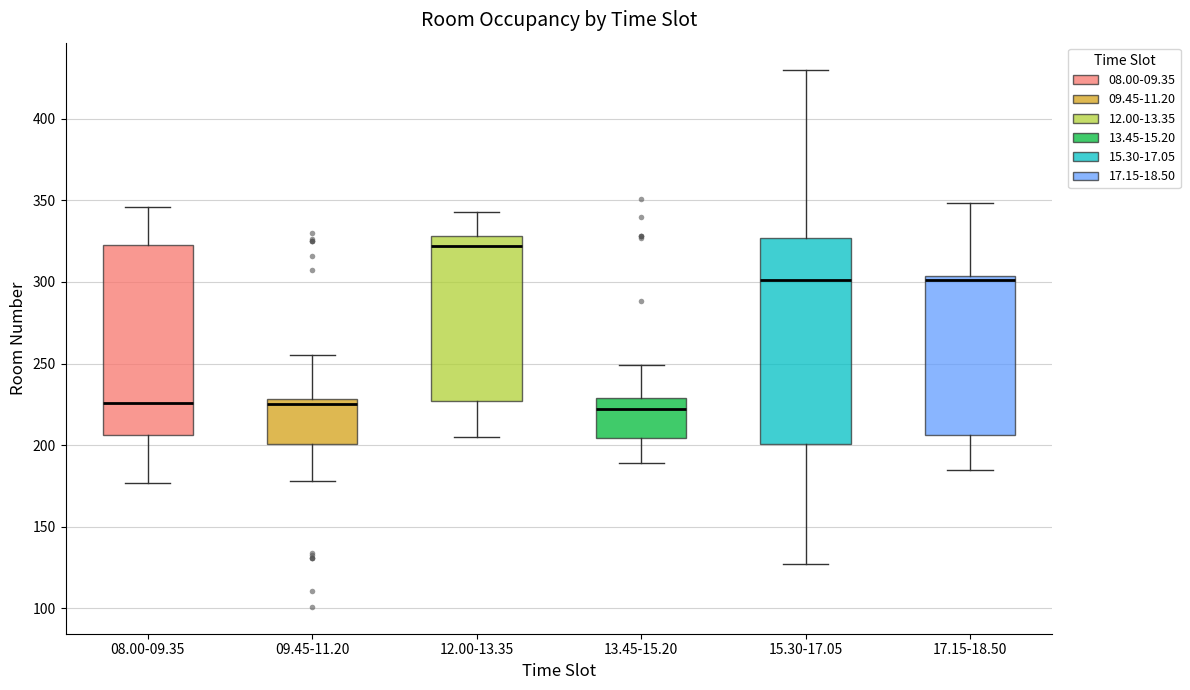

Reading left to right, read every box against the y-axis: the position of its median line, the range the box covers, and the ends of its whiskers. The values are not printed on the chart, so give them approximately, as read against the axis.

08.00-09.35: median 225, box 205 to 325, whiskers 175 to 345
09.45-11.20: median 225, box 200 to 230, whiskers 180 to 255
12.00-13.35: median 320, box 225 to 330, whiskers 205 to 345
13.45-15.20: median 220, box 205 to 230, whiskers 190 to 250
15.30-17.05: median 300, box 200 to 325, whiskers 125 to 430
17.15-18.50: median 300, box 205 to 305, whiskers 185 to 350